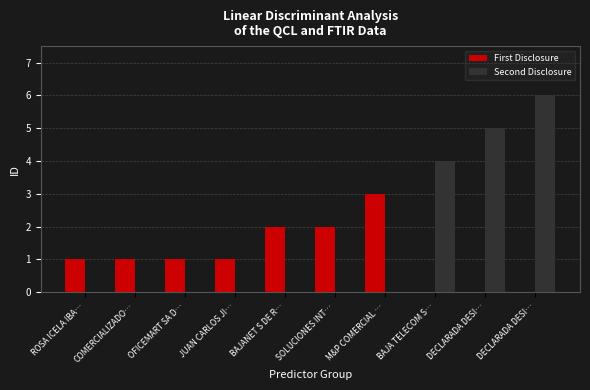

Count the number of categories in the chart.

10